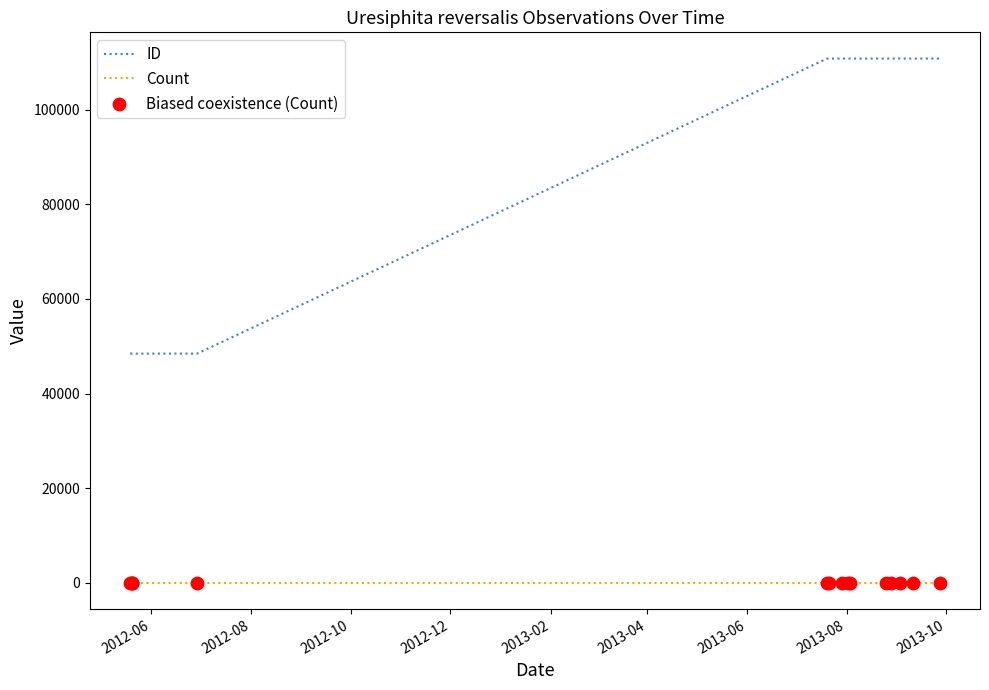

Is the value of Biased coexistence (Count) at 11 greater than the value of Count at 2012-08?

No